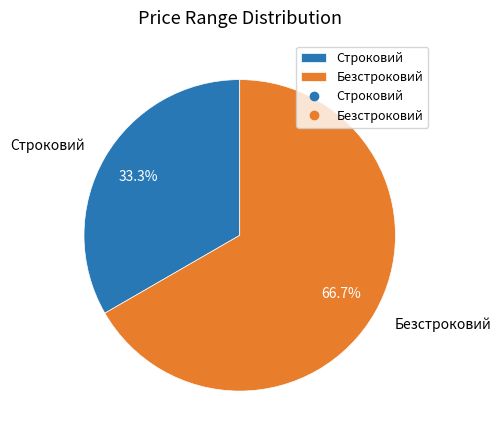

What is the majority slice?

Безстроковий